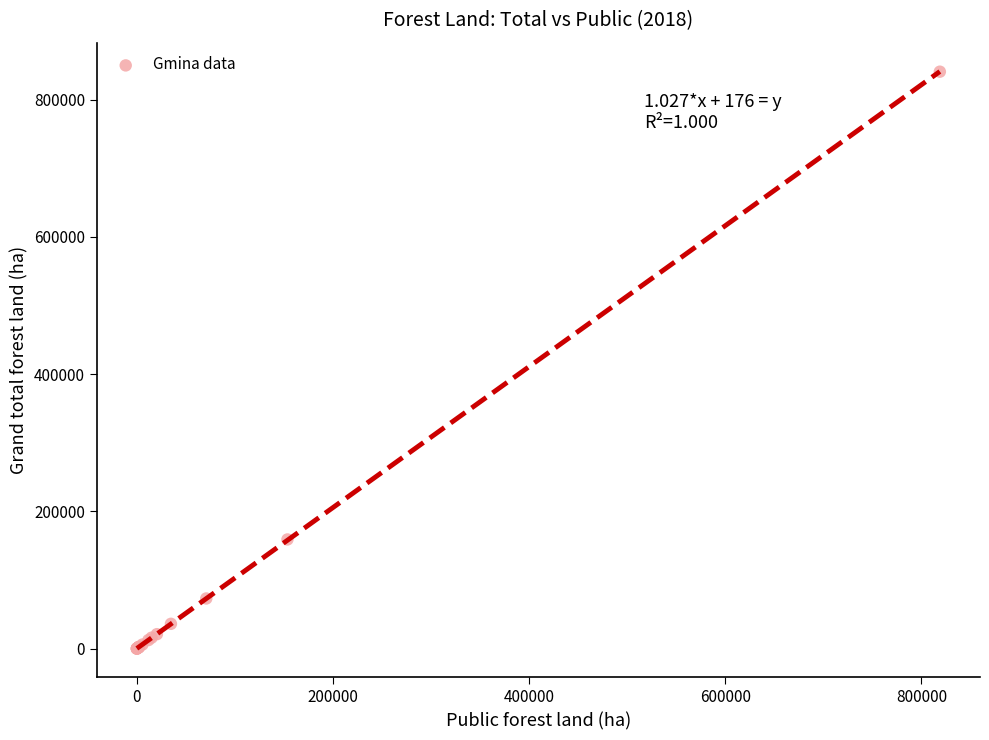

What Y value in the scatter plot is closest to 420297?

159016.4